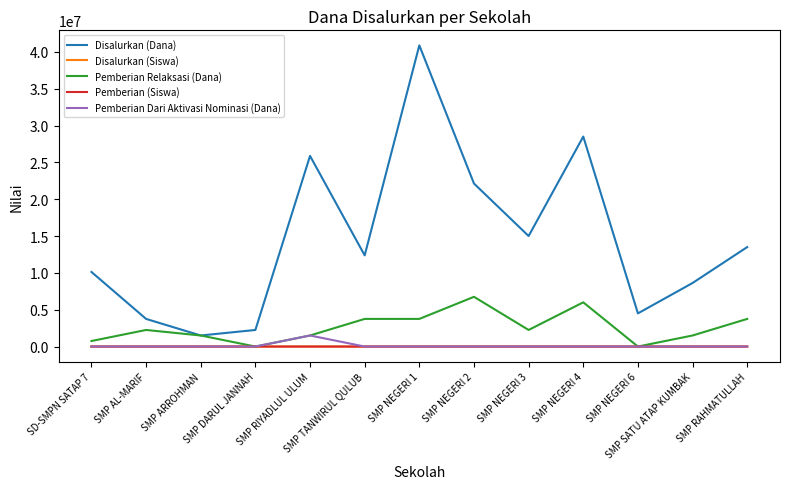

True or false: Disalurkan (Dana) and Disalurkan (Siswa) cross at least once.

False